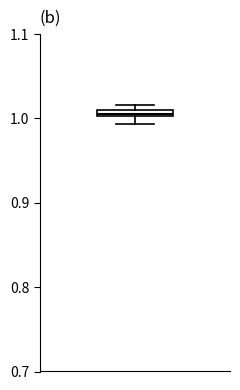

Where is the lower edge of the box on the y-axis? The values are not printed on the chart, so give them approximately, as read against the axis.

1.00